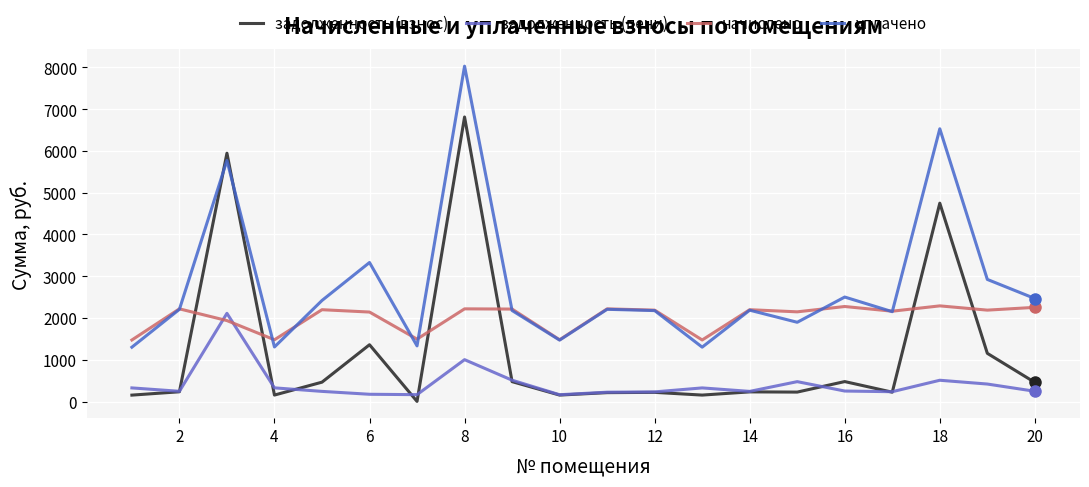

Which series has the widest spread of values?

задолженность (взнос)